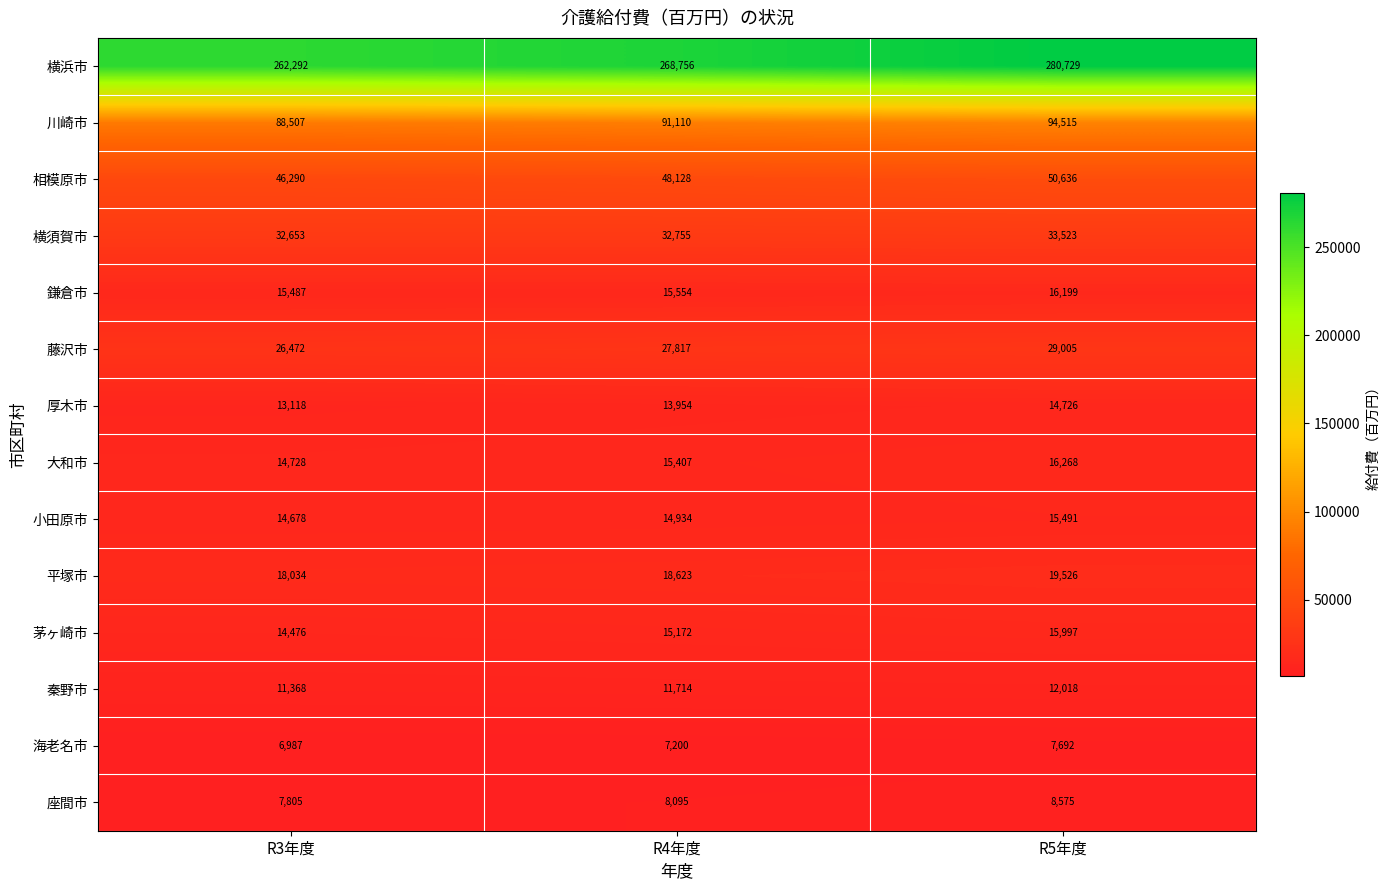

Is it true that 川崎市 equals 51841 at R5年度?

False